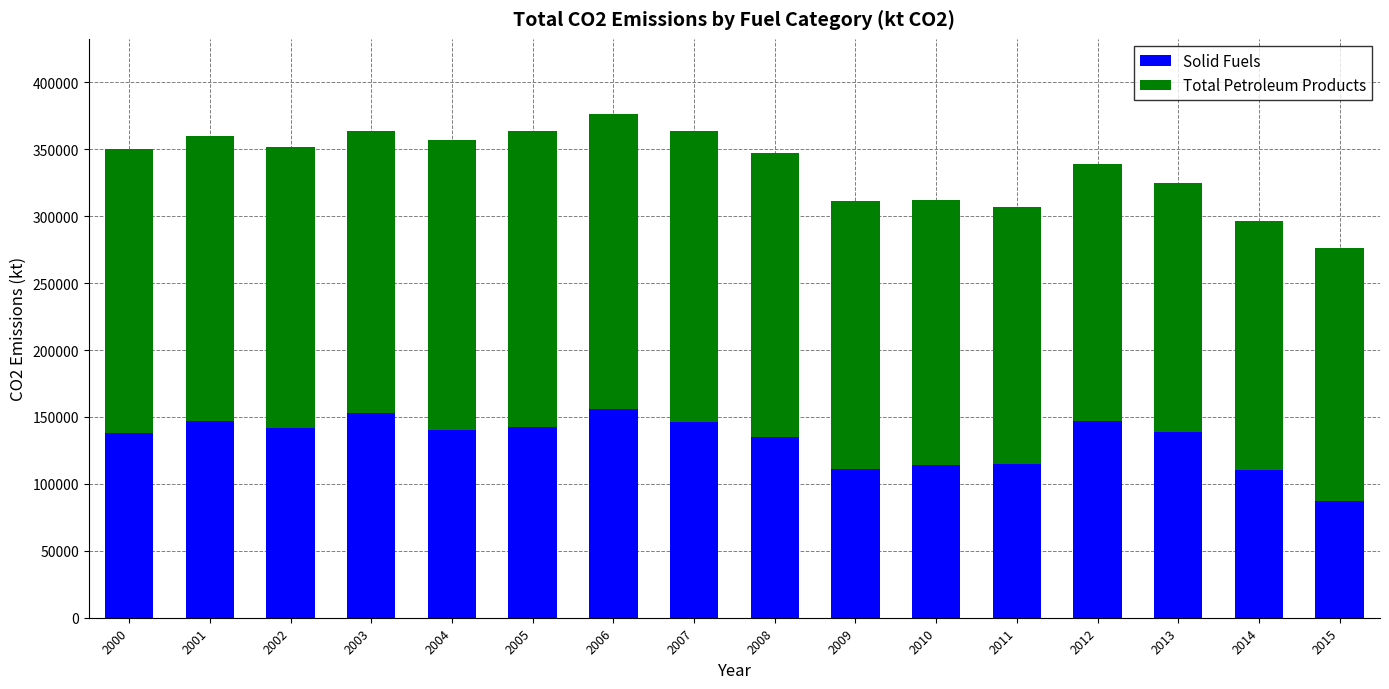

What is the total value across all series at 2002?

351704.1